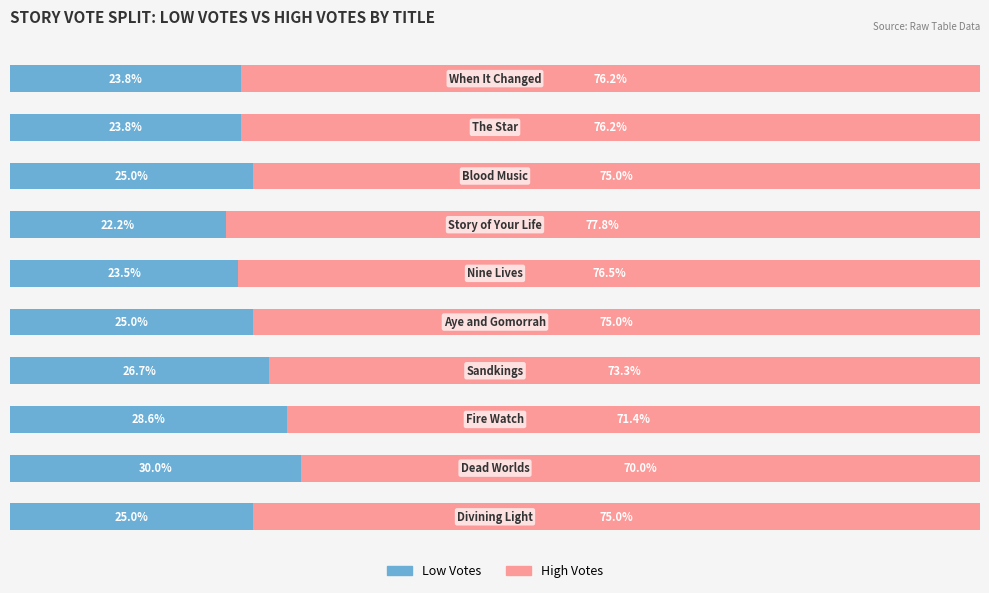

Reading left to right, list all the values displayed in this chart.

Low Votes: 0=25.0	1=30.0	2=28.6	3=26.7	4=25.0	5=23.5	6=22.2	7=25.0	8=23.8	9=23.8
High Votes: 0=75.0	1=70.0	2=71.4	3=73.3	4=75.0	5=76.5	6=77.8	7=75.0	8=76.2	9=76.2